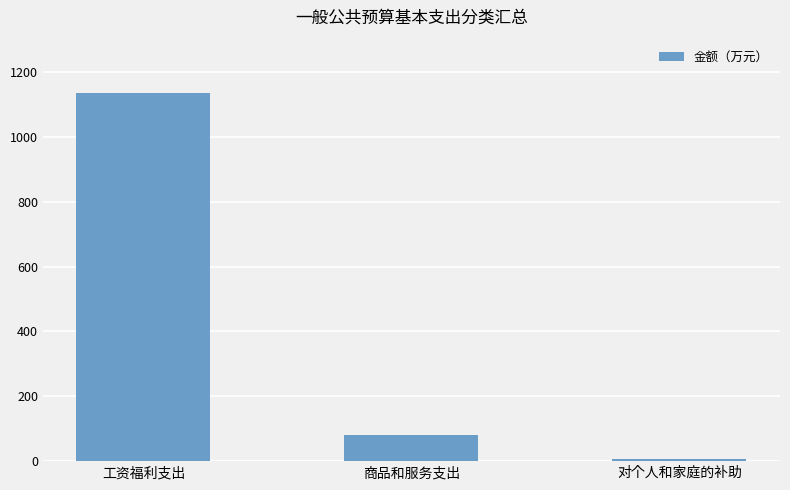

The chart shows a value of 2024.2 at 工资福利支出. True or false?

False